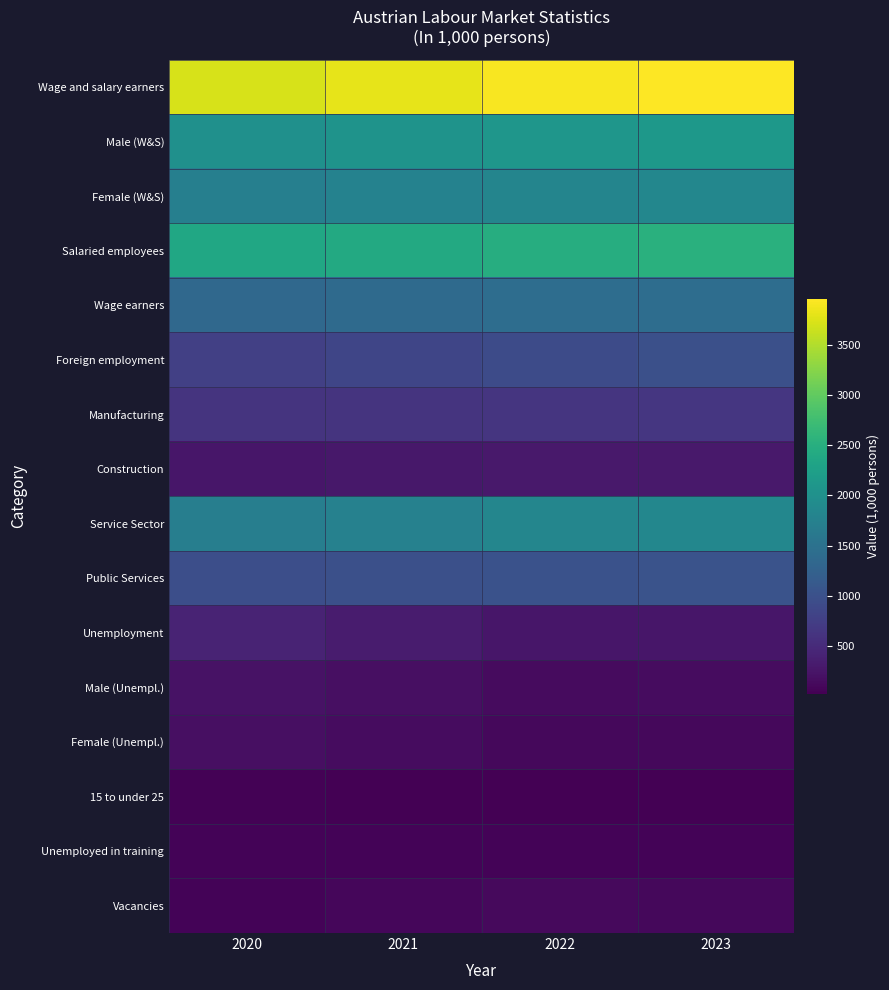

Reading left to right, what are all the values shown in this chart?

Wage and salary earners: 2020=3717	2021=3805	2022=3914	2023=3956
Male (W&S): 2020=1991	2021=2042	2022=2098	2023=2115
Female (W&S): 2020=1726	2021=1763	2022=1816	2023=1841
Salaried employees: 2020=2369	2021=2419	2022=2478	2023=2525
Wage earners: 2020=1348	2021=1386	2022=1436	2023=1431
Foreign employment: 2020=777	2021=840	2022=927	2023=981
Manufacturing: 2020=620	2021=623	2022=637	2023=646
Construction: 2020=271	2021=285	2022=289	2023=289
Service Sector: 2020=1707	2021=1755	2022=1831	2023=1850
Public Services: 2020=970	2021=993	2022=1009	2023=1025
Unemployment: 2020=410	2021=332	2022=263	2023=271
Male (Unempl.): 2020=224	2021=181	2022=147	2023=154
Female (Unempl.): 2020=186	2021=151	2022=116	2023=117
15 to under 25: 2020=43	2021=30	2022=26	2023=28
Unemployed in training: 2020=57	2021=70	2022=70	2023=71
Vacancies: 2020=63	2021=95	2022=126	2023=108